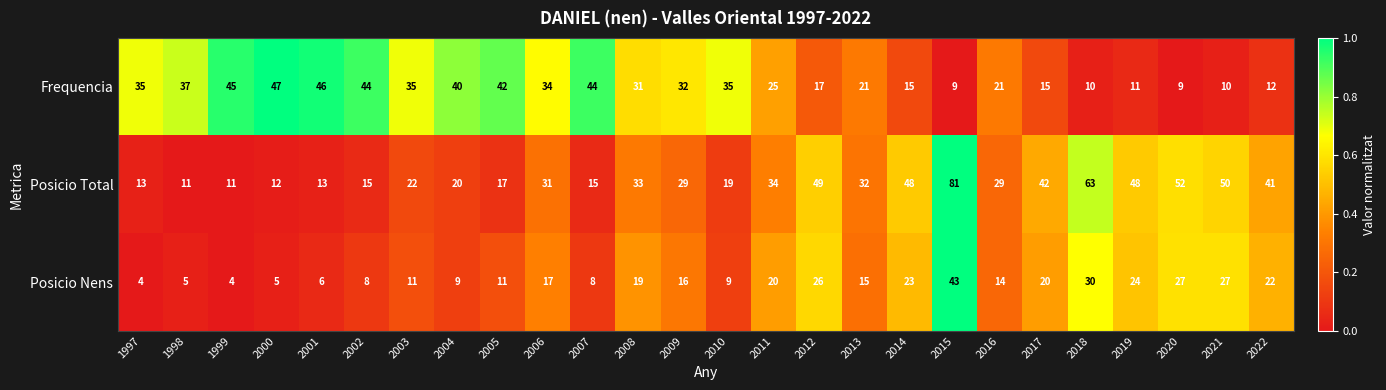

Which series changed the most between 2008 and 2010?

Posicio Total